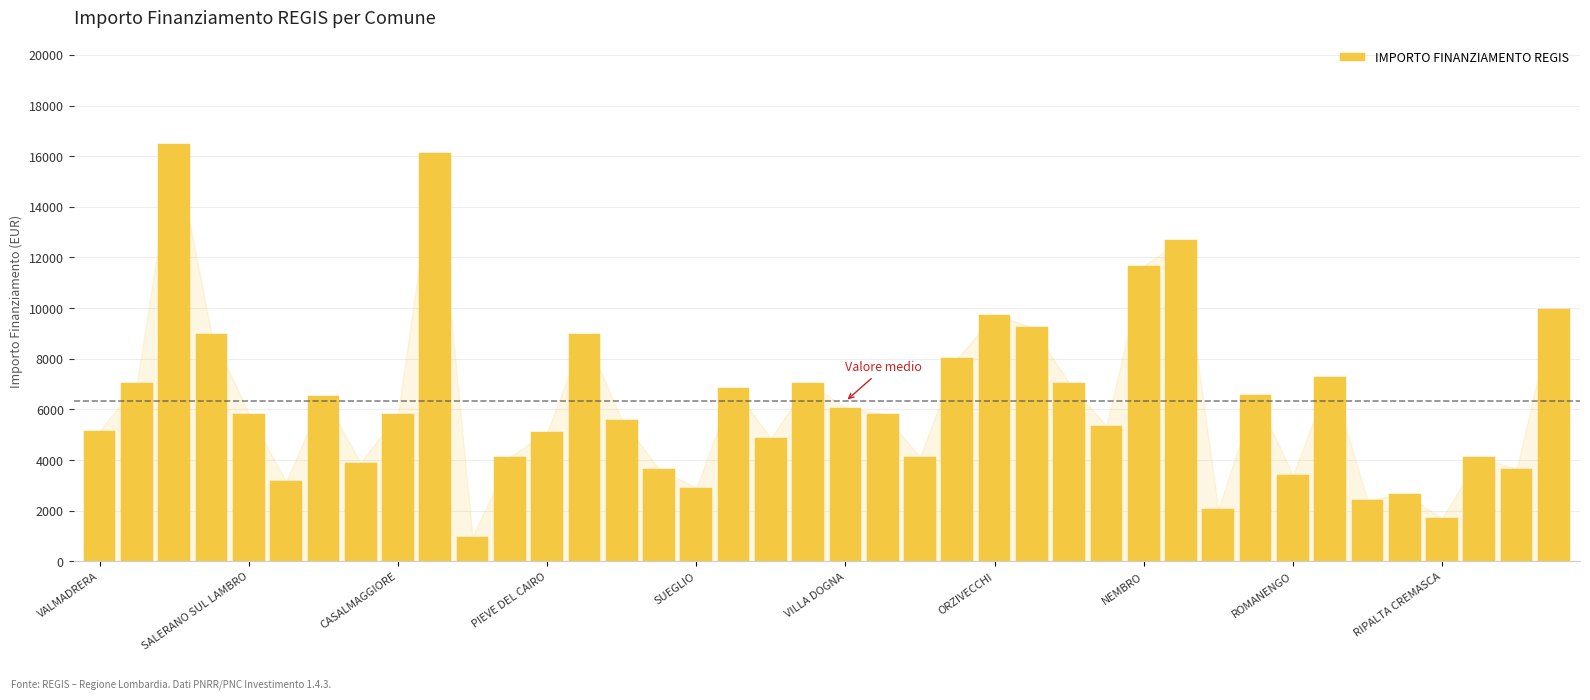

What is the value of the 13th bar from the left?

5103